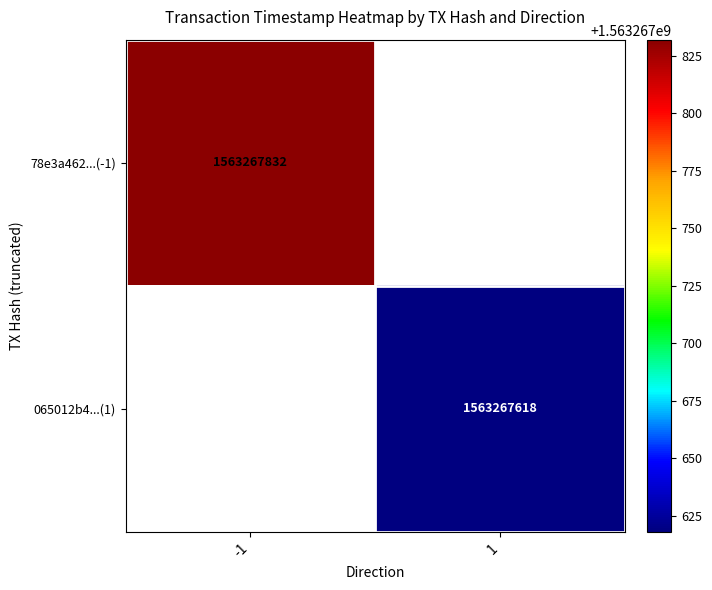

How many positive values does the 065012b4...(1) series have?

1